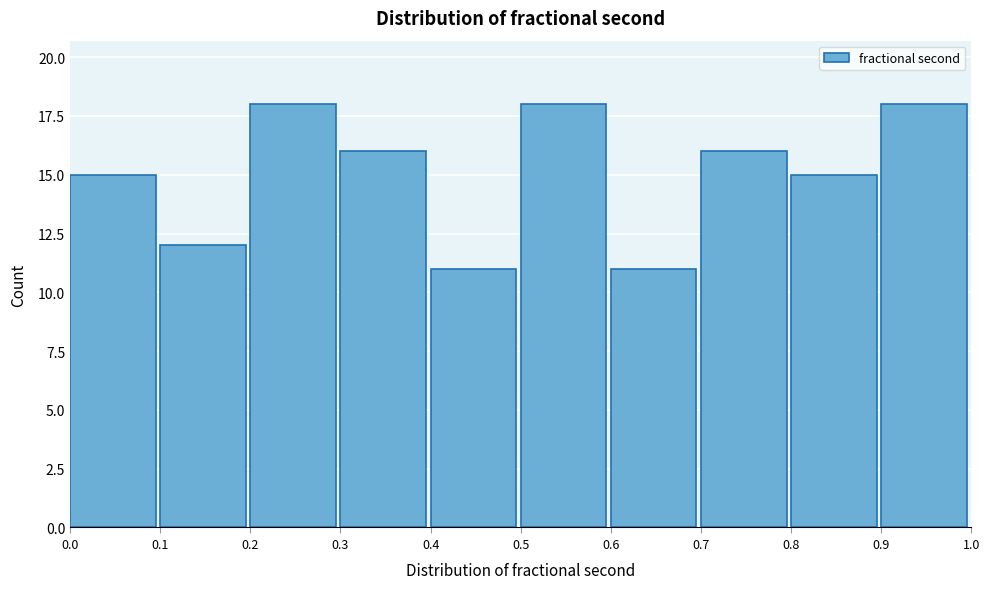

Reading left to right, list every bar in this chart as the range it spans on the x-axis followed by its height. The values are not printed on the chart, so give them approximately, as read against the axis.

0.0 to 0.1: 15
0.1 to 0.2: 12
0.2 to 0.3: 18
0.3 to 0.4: 16
0.4 to 0.5: 11
0.5 to 0.6: 18
0.6 to 0.7: 11
0.7 to 0.8: 16
0.8 to 0.9: 15
0.9 to 1.0: 18